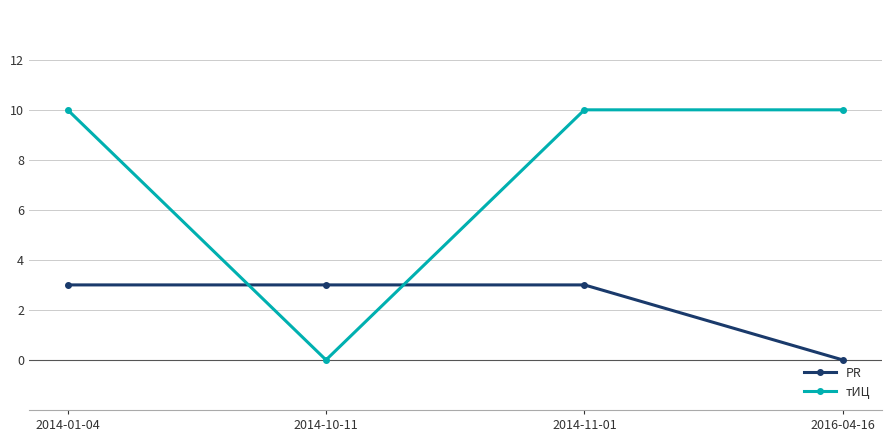

How many categories are shown in the chart?

4